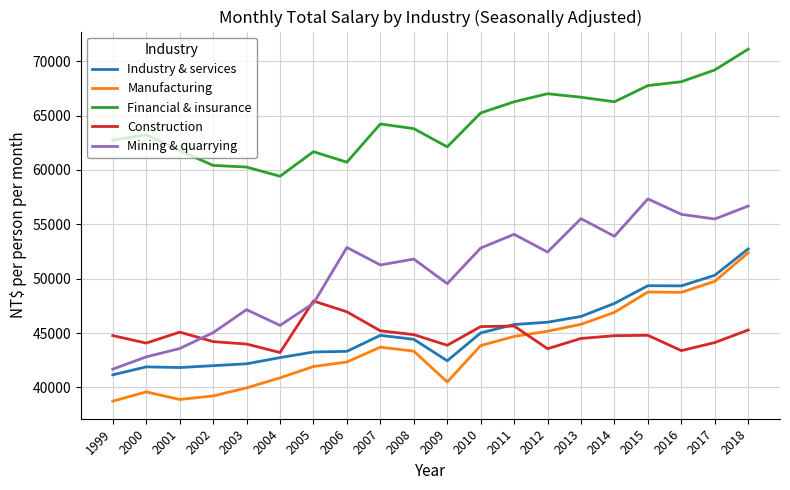

The Industry & services series shows 49335 at 2016. True or false?

True